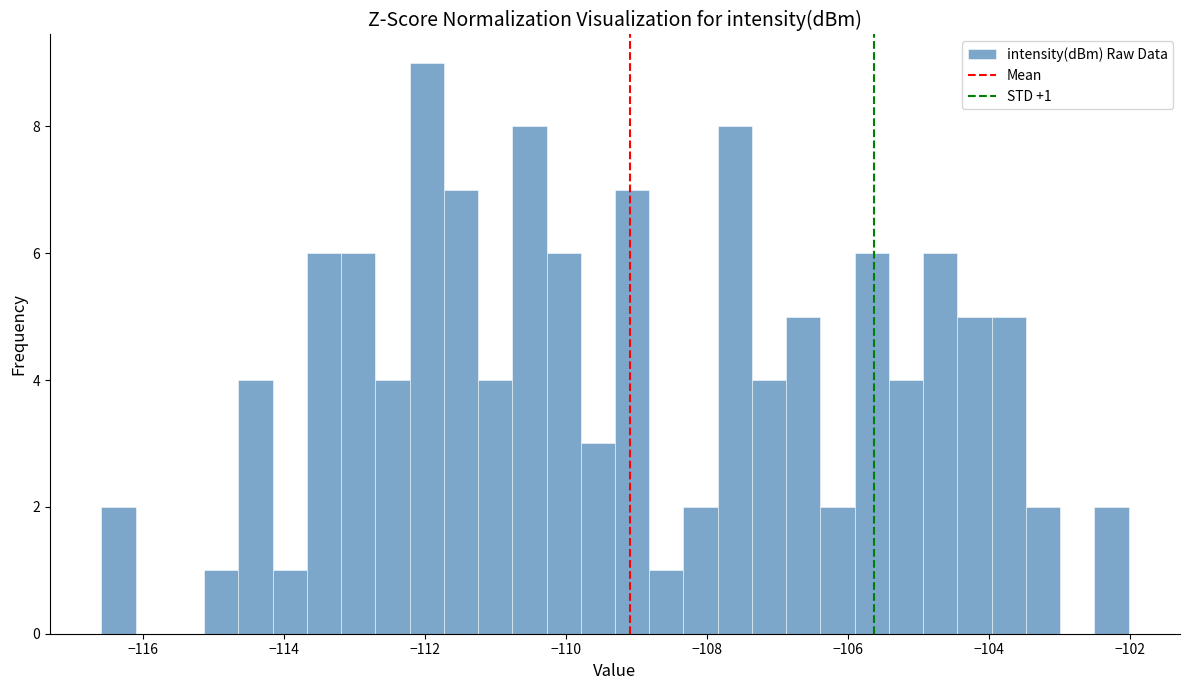

Read against the x-axis, roughly where is the centre of the tallest bar?

-112.0